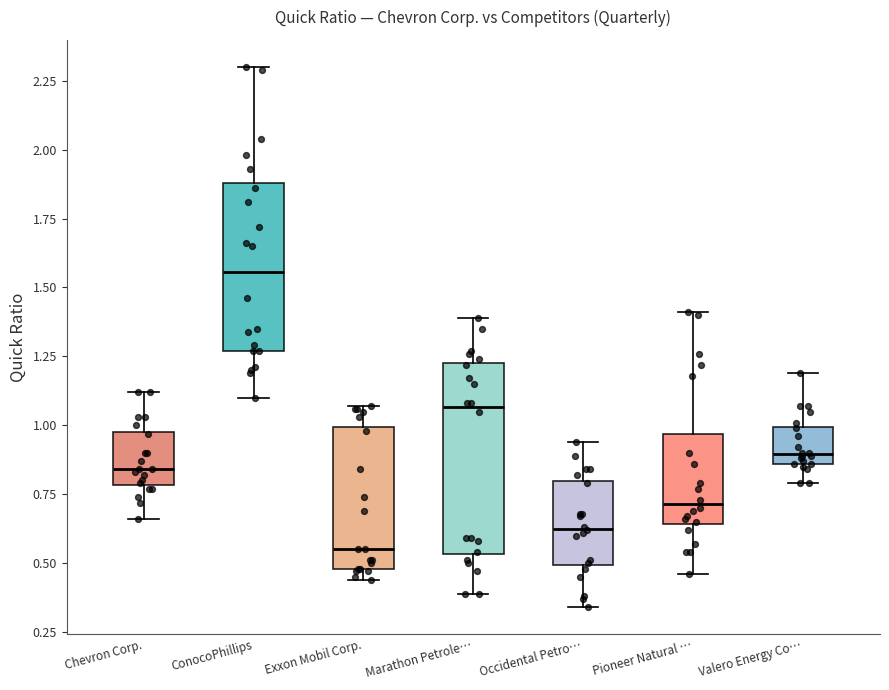

Comparing the boxes themselves (not the whiskers), which one is the tallest?

Marathon Petrole…